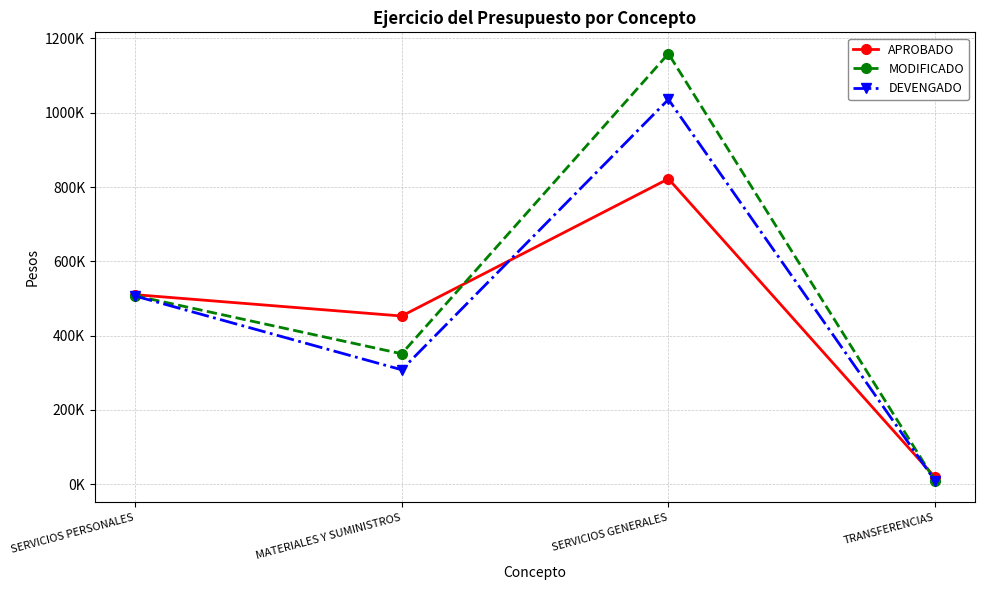

Where is the first local maximum for DEVENGADO?

SERVICIOS GENERALES